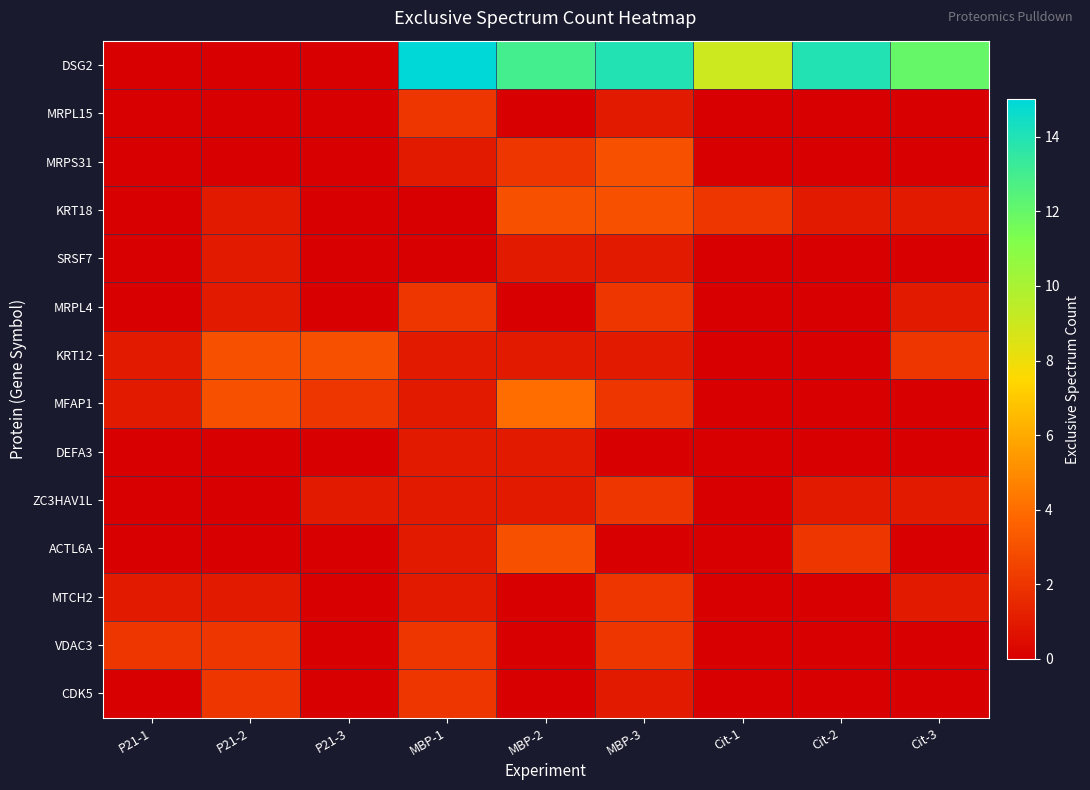

Reading left to right, list all the values displayed in this chart.

DSG2: P21-1=0.0	P21-2=0.0	P21-3=0.0	MBP-1=15.0	MBP-2=13.0	MBP-3=14.0	Cit-1=9.0	Cit-2=14.0	Cit-3=12.0
MRPL15: P21-1=0.0	P21-2=0.0	P21-3=0.0	MBP-1=2.0	MBP-2=0.0	MBP-3=1.0	Cit-1=0.0	Cit-2=0.0	Cit-3=0.0
MRPS31: P21-1=0.0	P21-2=0.0	P21-3=0.0	MBP-1=1.0	MBP-2=2.0	MBP-3=3.0	Cit-1=0.0	Cit-2=0.0	Cit-3=0.0
KRT18: P21-1=0.0	P21-2=1.0	P21-3=0.0	MBP-1=0.0	MBP-2=3.0	MBP-3=3.0	Cit-1=2.0	Cit-2=1.0	Cit-3=1.0
SRSF7: P21-1=0.0	P21-2=1.0	P21-3=0.0	MBP-1=0.0	MBP-2=1.0	MBP-3=1.0	Cit-1=0.0	Cit-2=0.0	Cit-3=0.0
MRPL4: P21-1=0.0	P21-2=1.0	P21-3=0.0	MBP-1=2.0	MBP-2=0.0	MBP-3=2.0	Cit-1=0.0	Cit-2=0.0	Cit-3=1.0
KRT12: P21-1=1.0	P21-2=3.0	P21-3=3.0	MBP-1=1.0	MBP-2=1.0	MBP-3=1.0	Cit-1=0.0	Cit-2=0.0	Cit-3=2.0
MFAP1: P21-1=1.0	P21-2=3.0	P21-3=2.0	MBP-1=1.0	MBP-2=4.0	MBP-3=2.0	Cit-1=0.0	Cit-2=0.0	Cit-3=0.0
DEFA3: P21-1=0.0	P21-2=0.0	P21-3=0.0	MBP-1=1.0	MBP-2=1.0	MBP-3=0.0	Cit-1=0.0	Cit-2=0.0	Cit-3=0.0
ZC3HAV1L: P21-1=0.0	P21-2=0.0	P21-3=1.0	MBP-1=1.0	MBP-2=1.0	MBP-3=2.0	Cit-1=0.0	Cit-2=1.0	Cit-3=1.0
ACTL6A: P21-1=0.0	P21-2=0.0	P21-3=0.0	MBP-1=1.0	MBP-2=3.0	MBP-3=0.0	Cit-1=0.0	Cit-2=2.0	Cit-3=0.0
MTCH2: P21-1=1.0	P21-2=1.0	P21-3=0.0	MBP-1=1.0	MBP-2=0.0	MBP-3=2.0	Cit-1=0.0	Cit-2=0.0	Cit-3=1.0
VDAC3: P21-1=2.0	P21-2=2.0	P21-3=0.0	MBP-1=2.0	MBP-2=0.0	MBP-3=2.0	Cit-1=0.0	Cit-2=0.0	Cit-3=0.0
CDK5: P21-1=0.0	P21-2=2.0	P21-3=0.0	MBP-1=2.0	MBP-2=0.0	MBP-3=1.0	Cit-1=0.0	Cit-2=0.0	Cit-3=0.0